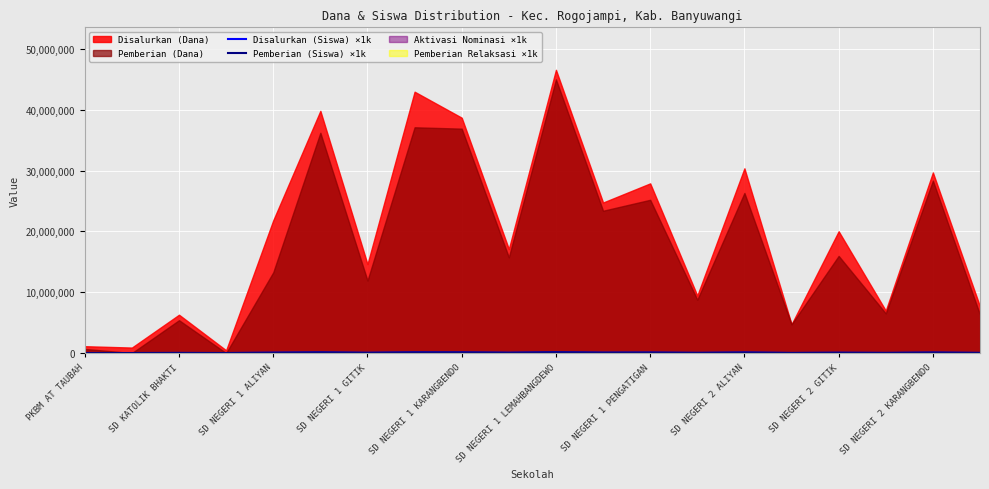

What is the average value of the Pemberian (Siswa) ×1k series?

42000